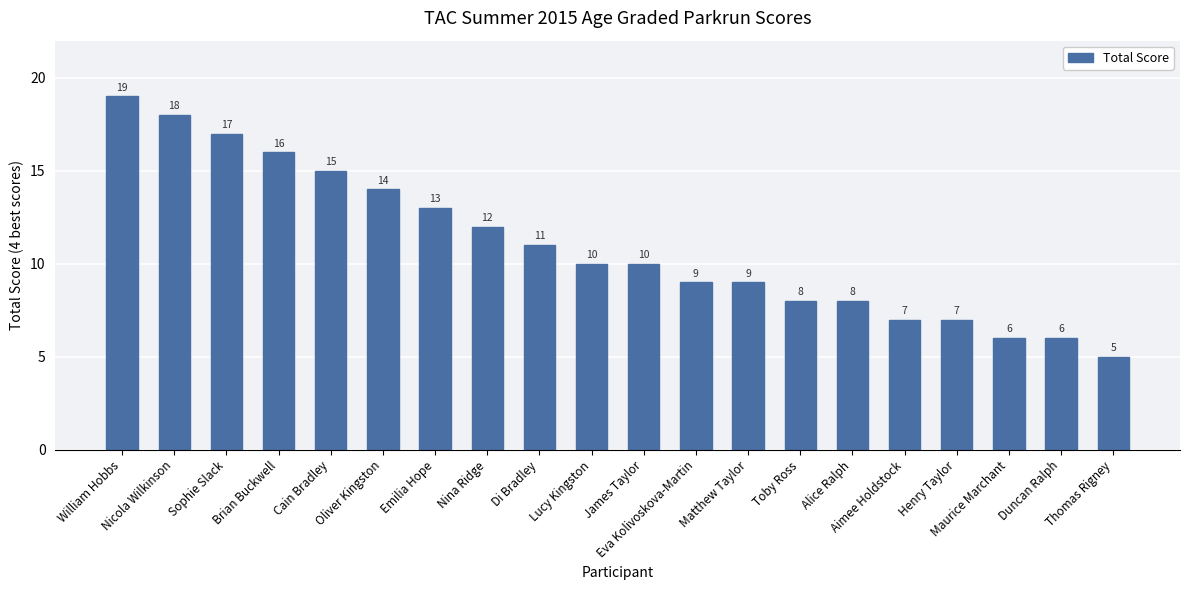

What position from the left is Sophie Slack?

3